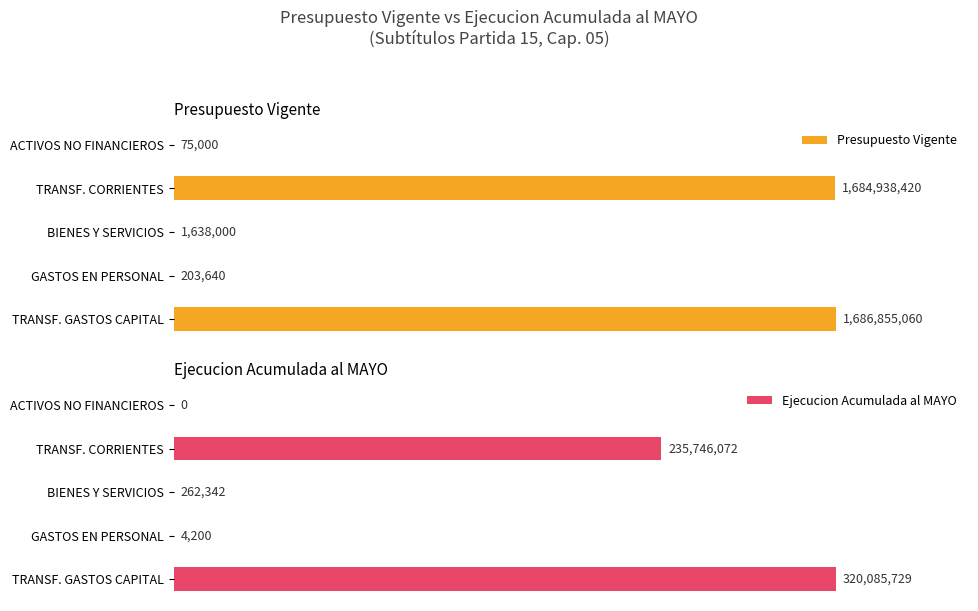

List the series in order of their overall mean, highest first.

Presupuesto Vigente, Ejecucion Acumulada al MAYO